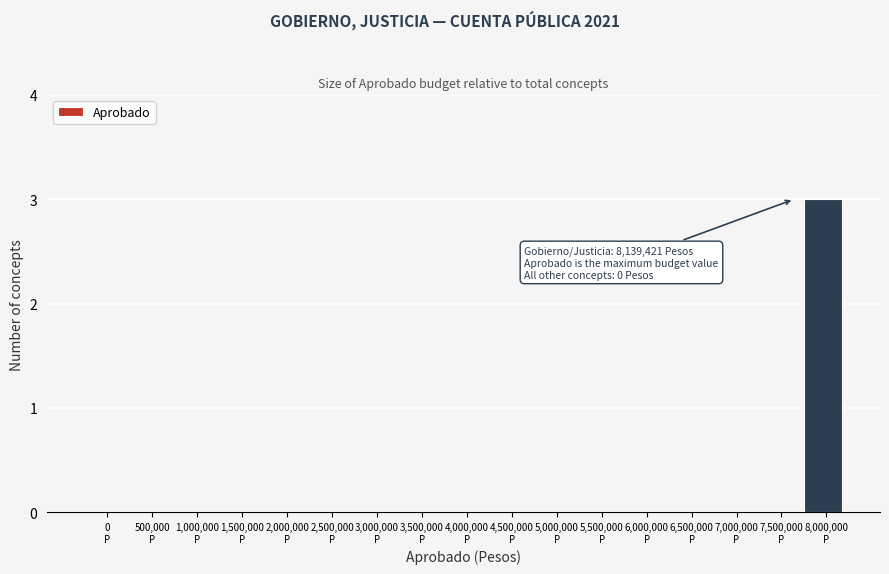

What is the sum of all values?

3